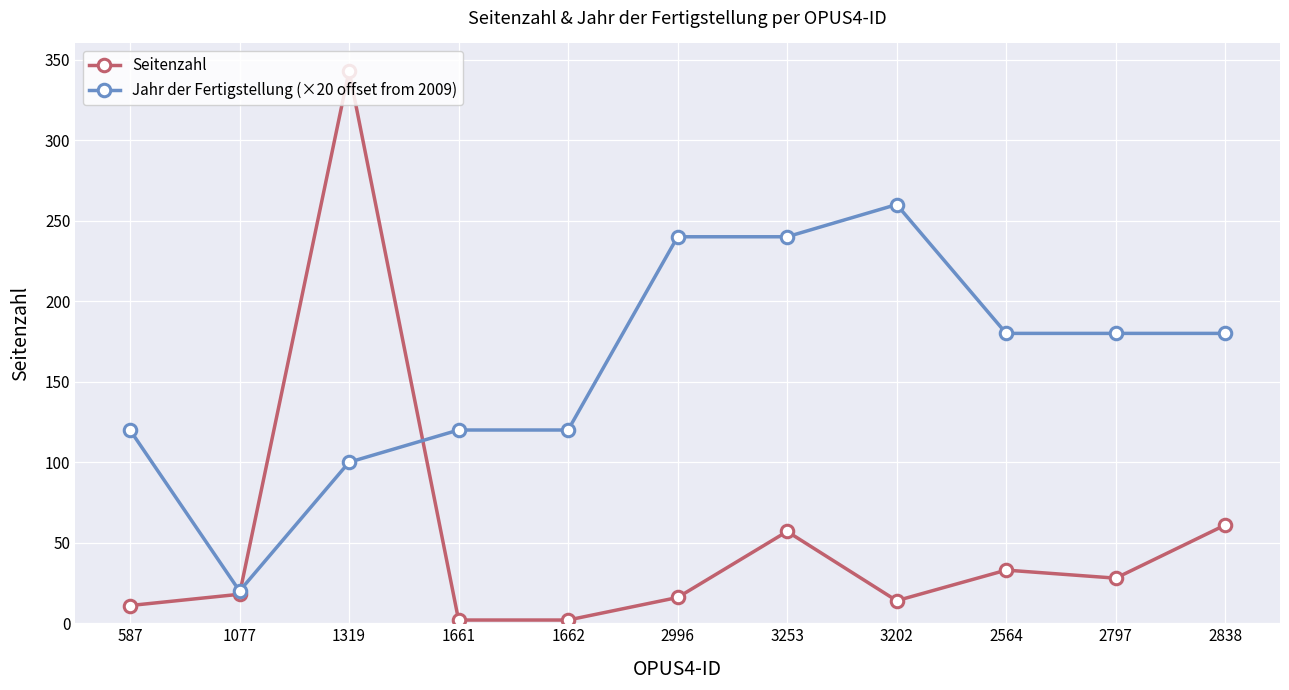

What is the label of the 8th point from the left?

3202